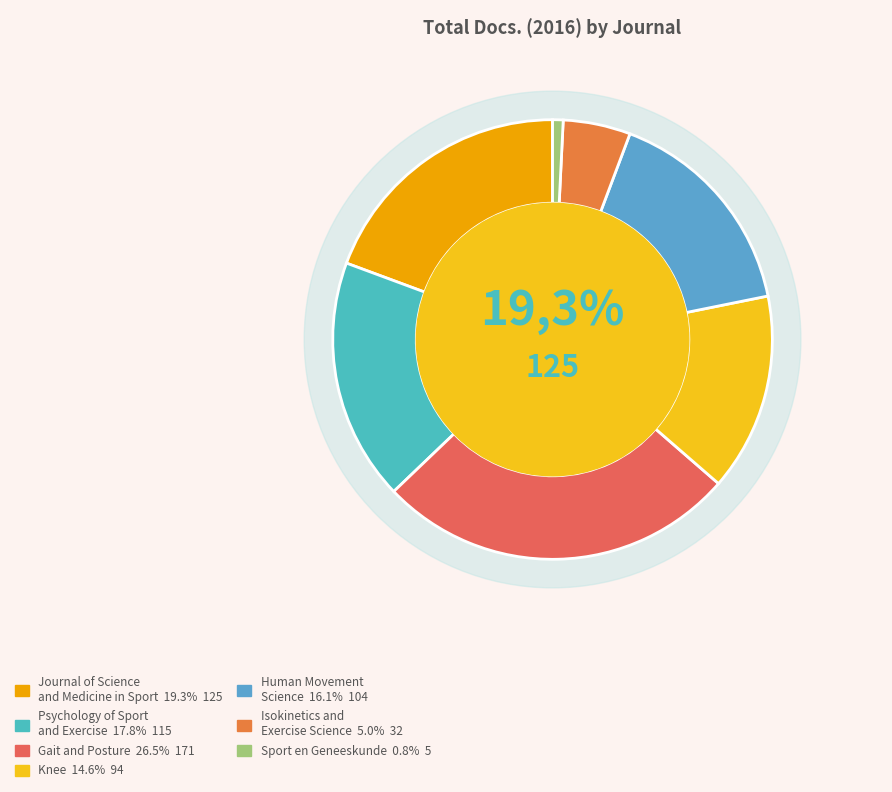

To the nearest percent, what is the combined percentage of Human Movement
Science and Gait and Posture?

43%